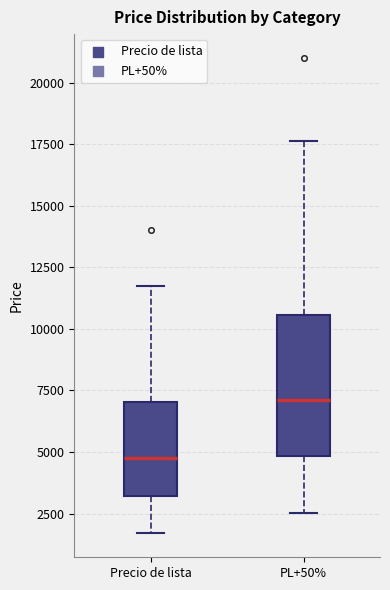

Reading left to right, transcribe this box plot: for each box, give where its median line is, the range the box spans, and where its two whiskers end, as read against the y-axis. The values are not printed on the chart, so give them approximately, as read against the axis.

Precio de lista: median 5000, box 3000 to 7000, whiskers 1500 to 12000
PL+50%: median 7000, box 5000 to 10500, whiskers 2500 to 17500